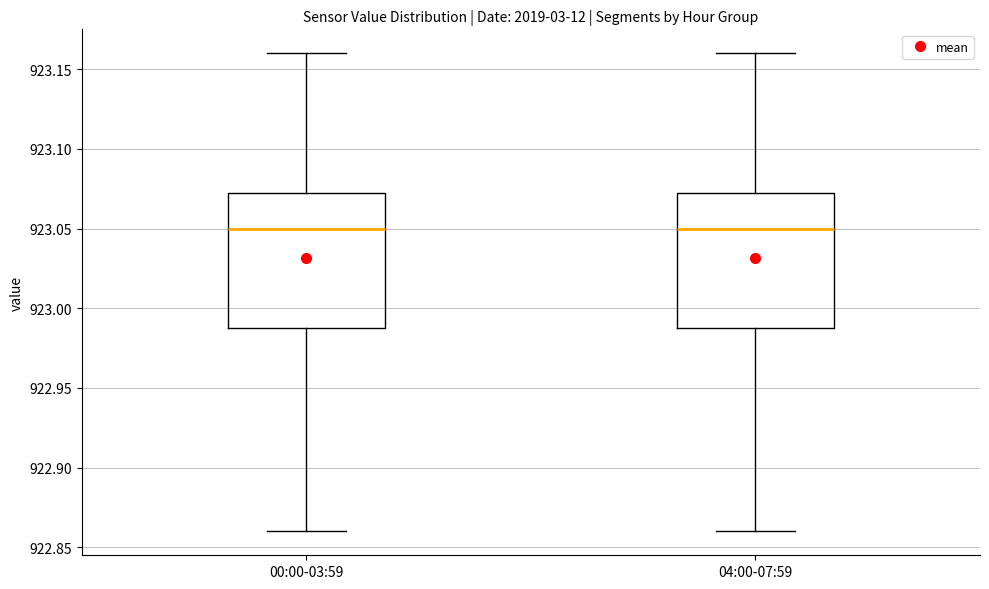

Reading left to right, transcribe this box plot: for each box, give where its median line is, the range the box spans, and where its two whiskers end, as read against the y-axis. The values are not printed on the chart, so give them approximately, as read against the axis.

00:00-03:59: median 923.050, box 922.990 to 923.075, whiskers 922.860 to 923.160
04:00-07:59: median 923.050, box 922.990 to 923.075, whiskers 922.860 to 923.160